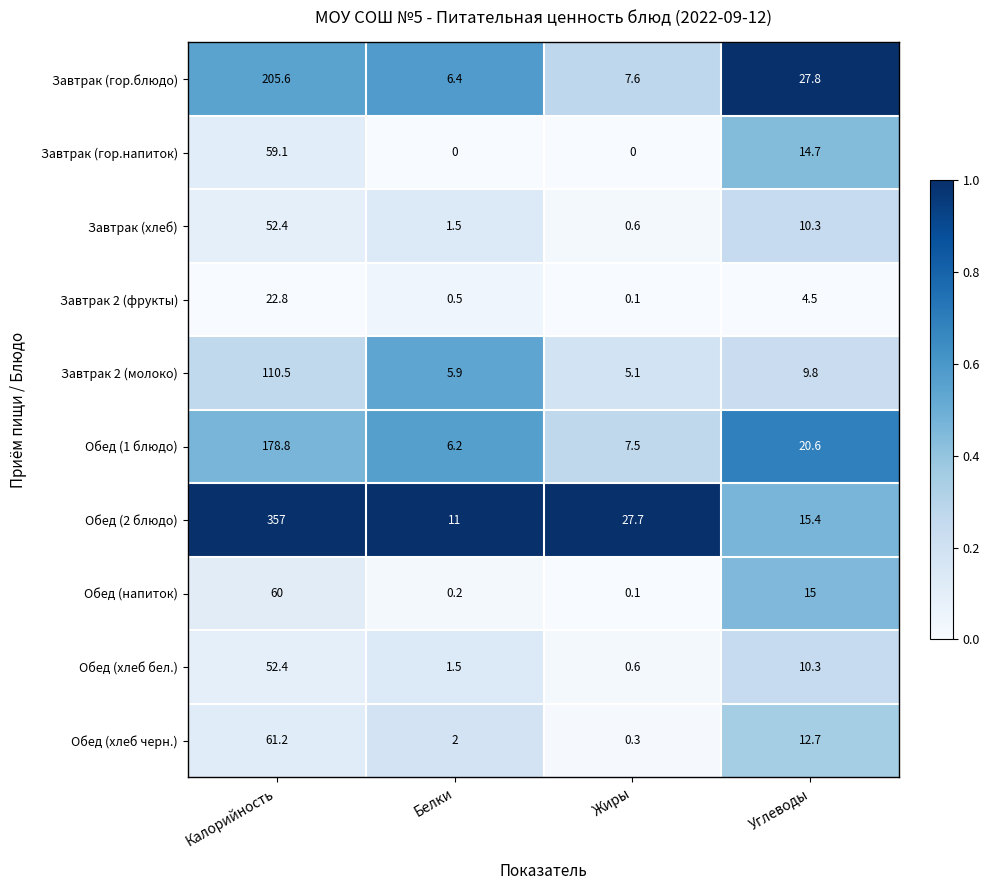

How many data points in Завтрак (гор.блюдо) are above 27?

2